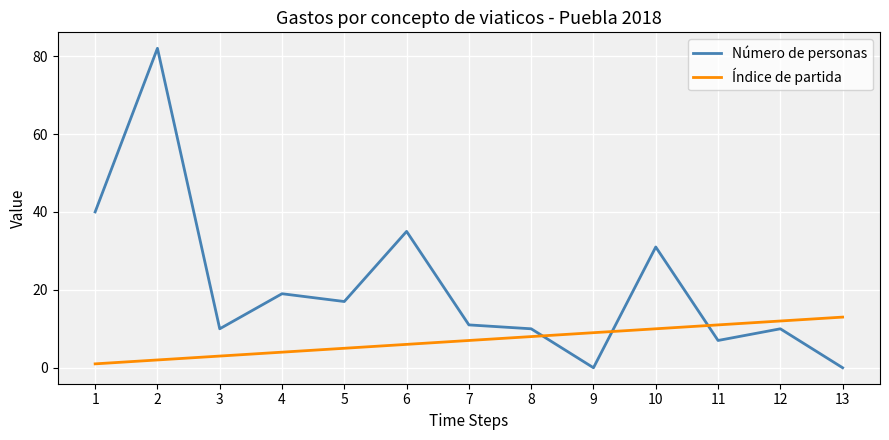

List the series in order of their peak value, lowest first.

Índice de partida, Número de personas